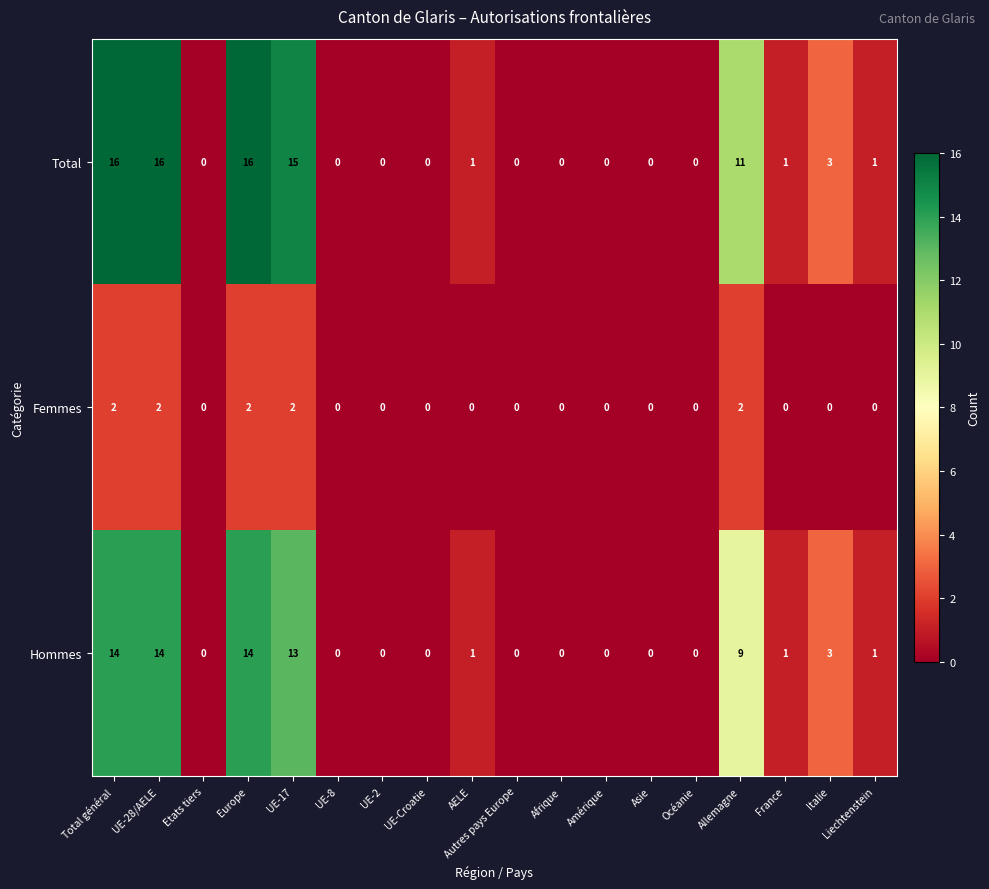

How many positive values does the Total series have?

9